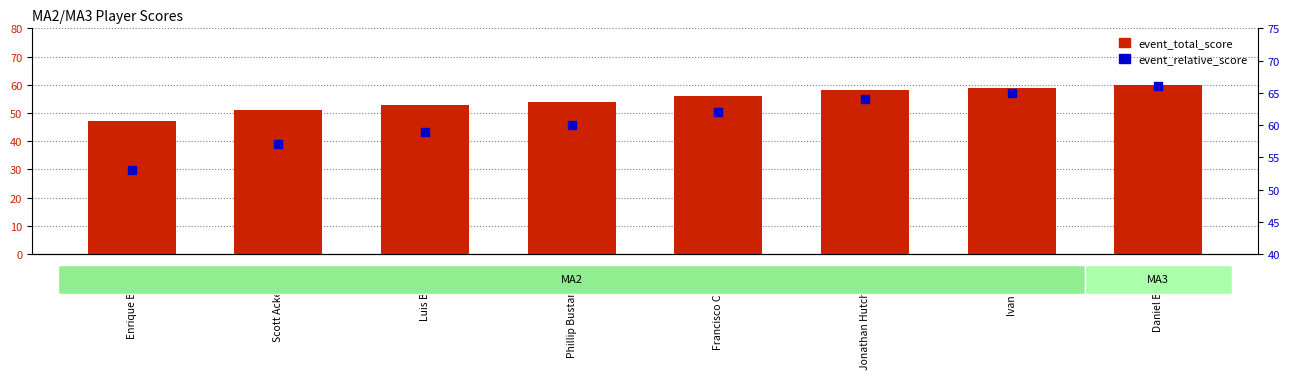

What are all the series names shown in the legend?

event_total_score, event_relative_score